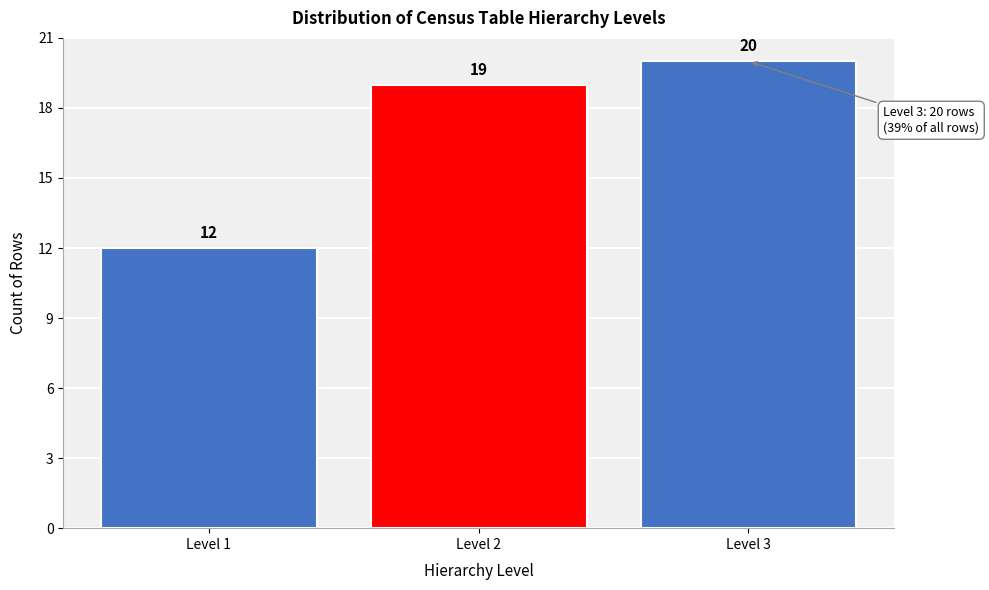

Reading right to left, extract all data points from this chart.

Level 3=20	Level 2=19	Level 1=12